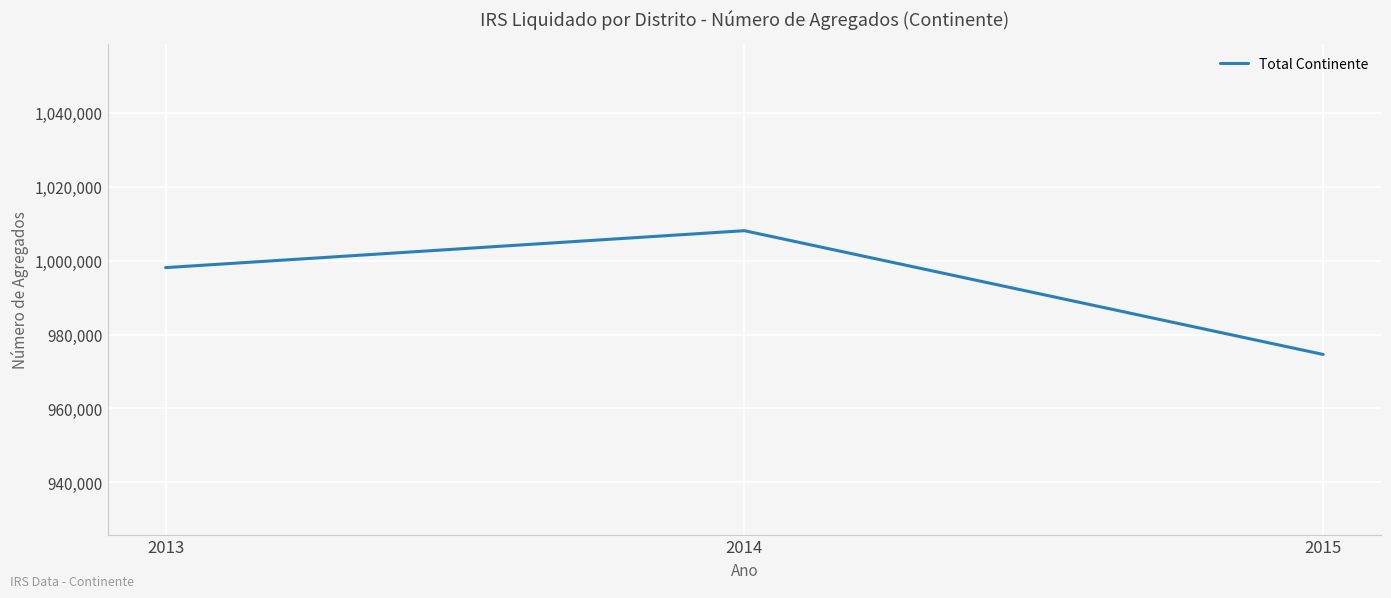

Which category has the highest value across all series?

2014